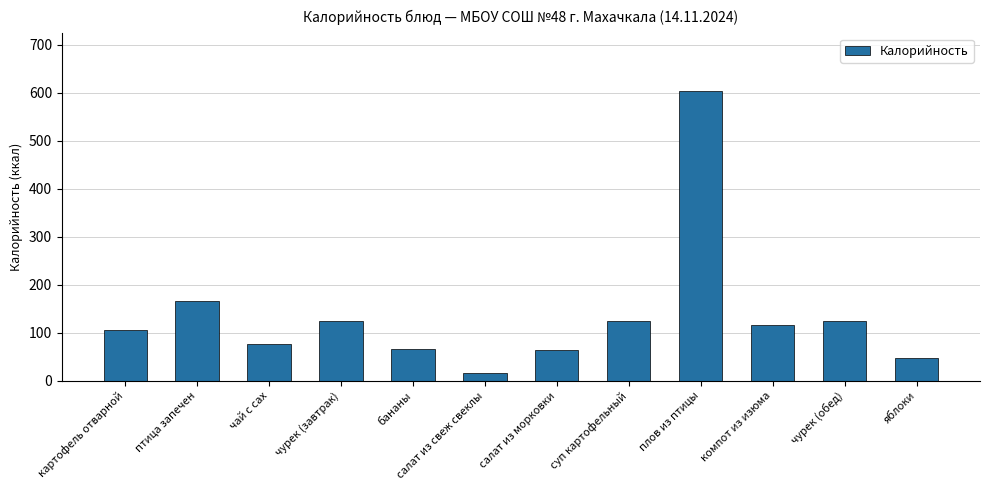

At which category does the chart reach its minimum across all series?

салат из свеж свеклы